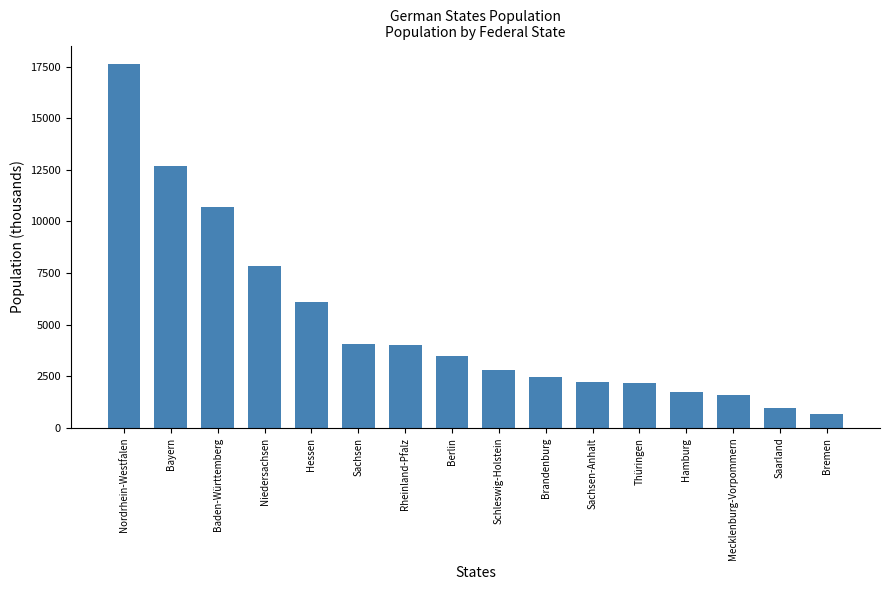

Approximately how many times larger is the value at Bayern compared to Brandenburg?

5.2